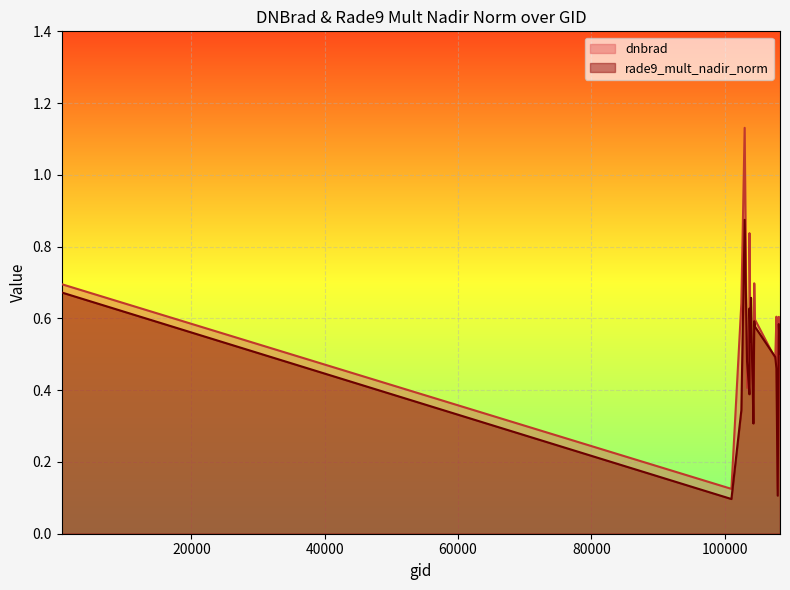

Where is the first local maximum for rade9_mult_nadir_norm?

102980